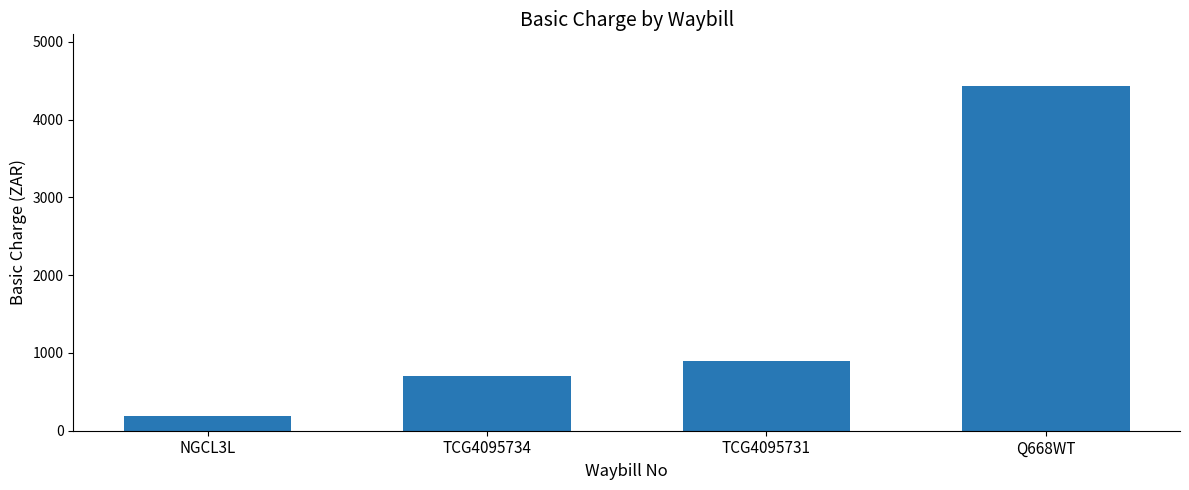

What is the change in value from TCG4095734 to Q668WT?

+3730.4